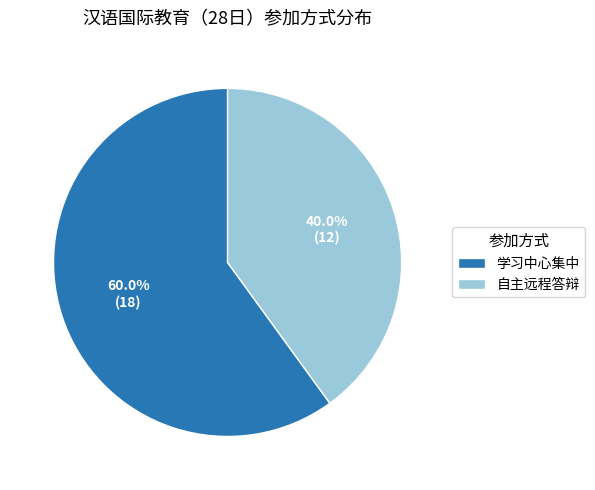

What is the ratio of the value at 学习中心集中 to the value at 自主远程答辩?

1.5